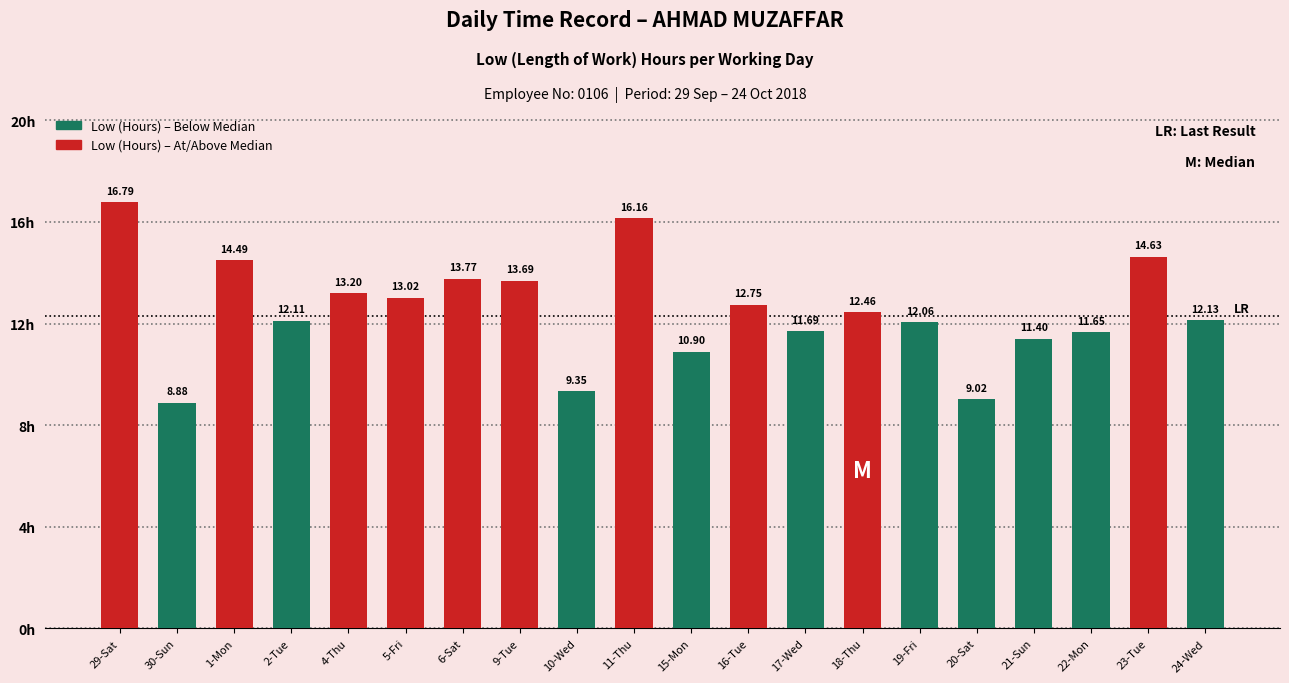

How many values exceed 12?

13